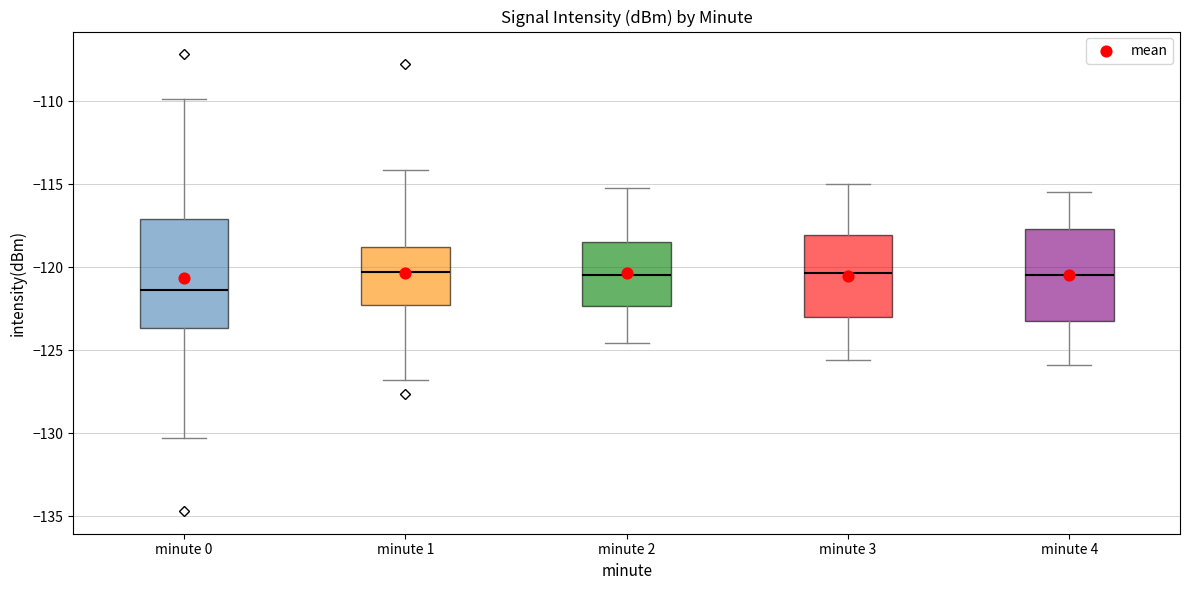

Reading left to right, read every box against the y-axis: the position of its median line, the range the box covers, and the ends of its whiskers. The values are not printed on the chart, so give them approximately, as read against the axis.

minute 0: median -121.5, box -123.5 to -117.0, whiskers -130.5 to -110.0
minute 1: median -120.5, box -122.5 to -119.0, whiskers -127.0 to -114.0
minute 2: median -120.5, box -122.5 to -118.5, whiskers -124.5 to -115.0
minute 3: median -120.5, box -123.0 to -118.0, whiskers -125.5 to -115.0
minute 4: median -120.5, box -123.0 to -117.5, whiskers -126.0 to -115.5